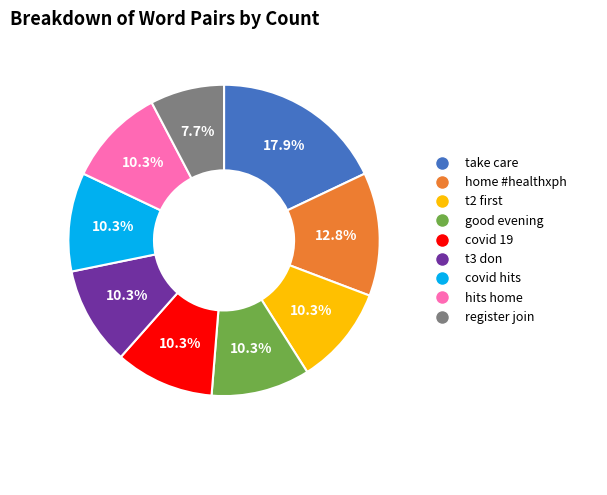

Is it true that hits home is 10% of the pie?

True